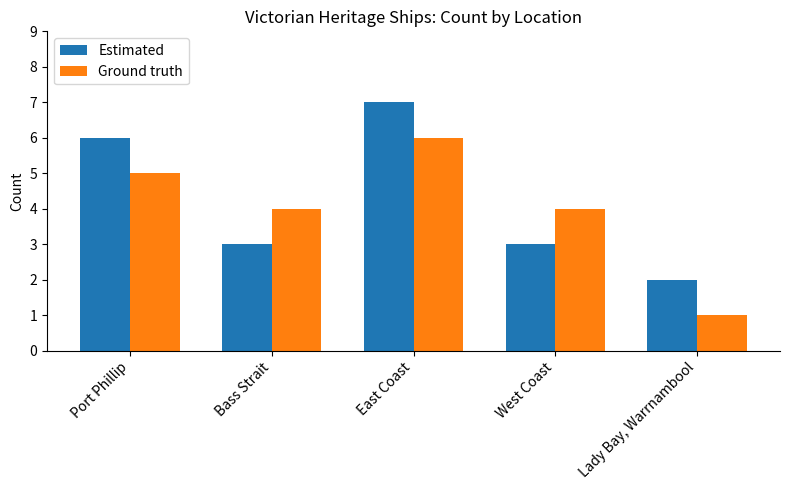

Rank the series by their average value, from lowest to highest.

Ground truth, Estimated